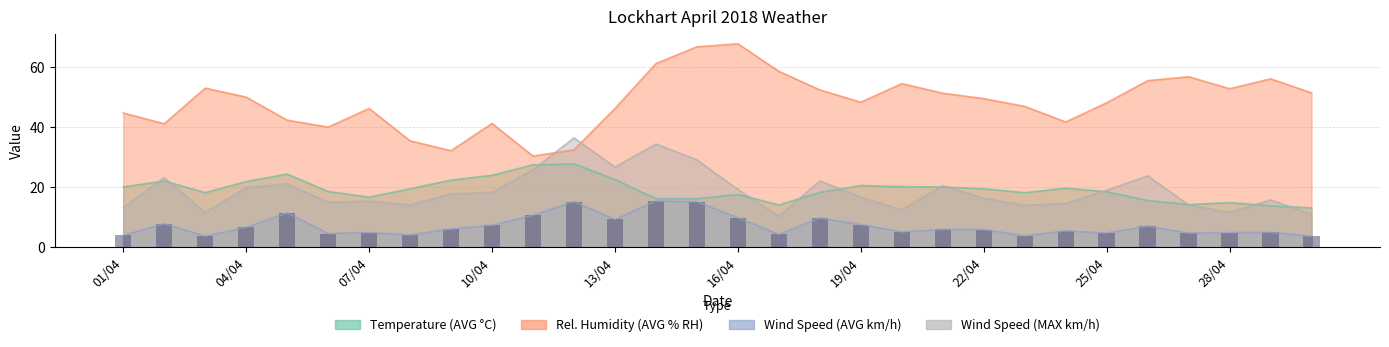

At 19/04, list the series in order from smallest to largest.

Lockhart Wind Speed (AVG km/h), Lockhart Wind Speed (MAX km/h), Lockhart Temperature (AVG C), Lockhart Relative Humidity (AVG % RH)